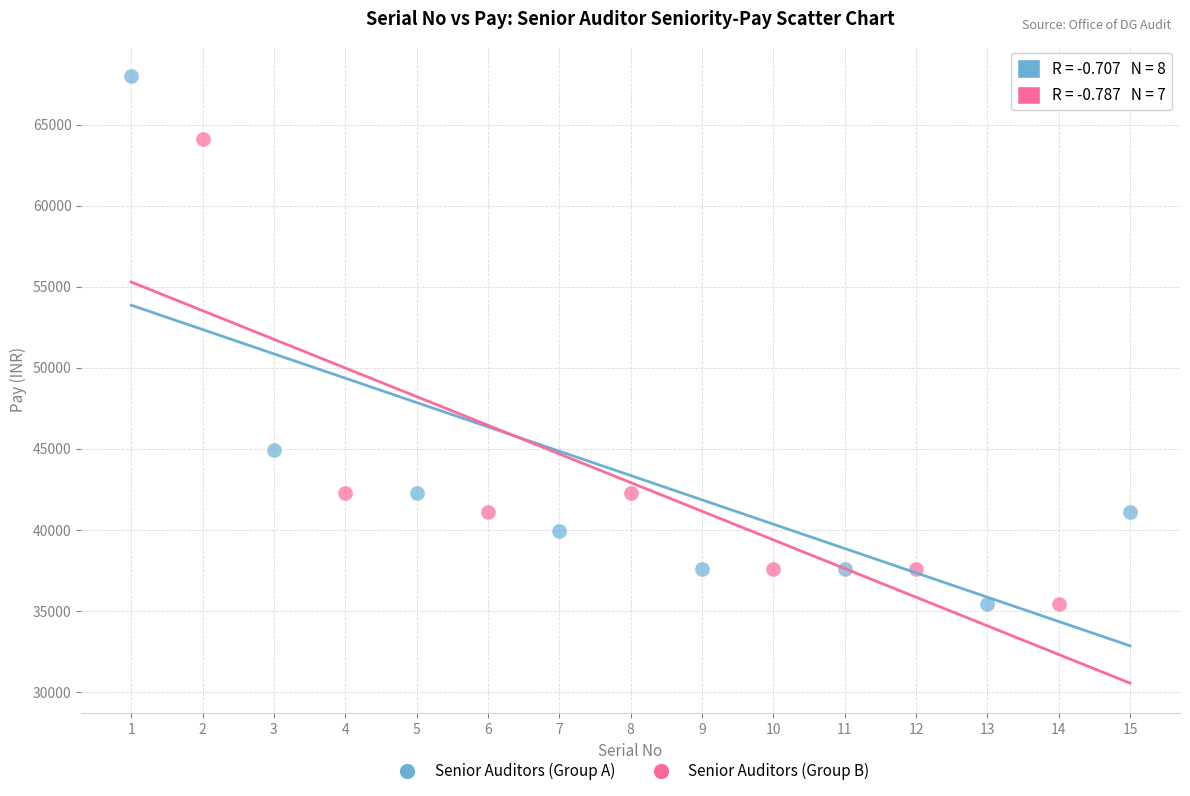

Which series reaches the maximum Y coordinate?

Senior Auditors (Group A)